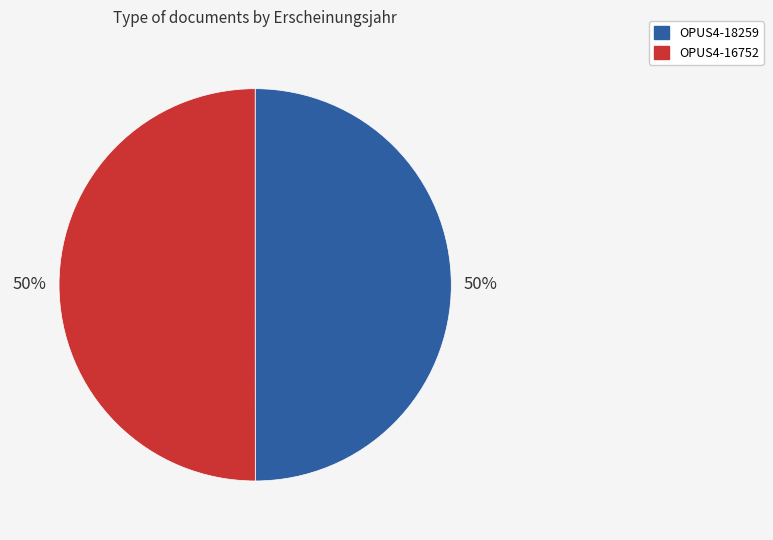

To the nearest percent, what portion does OPUS4-18259 represent?

50%